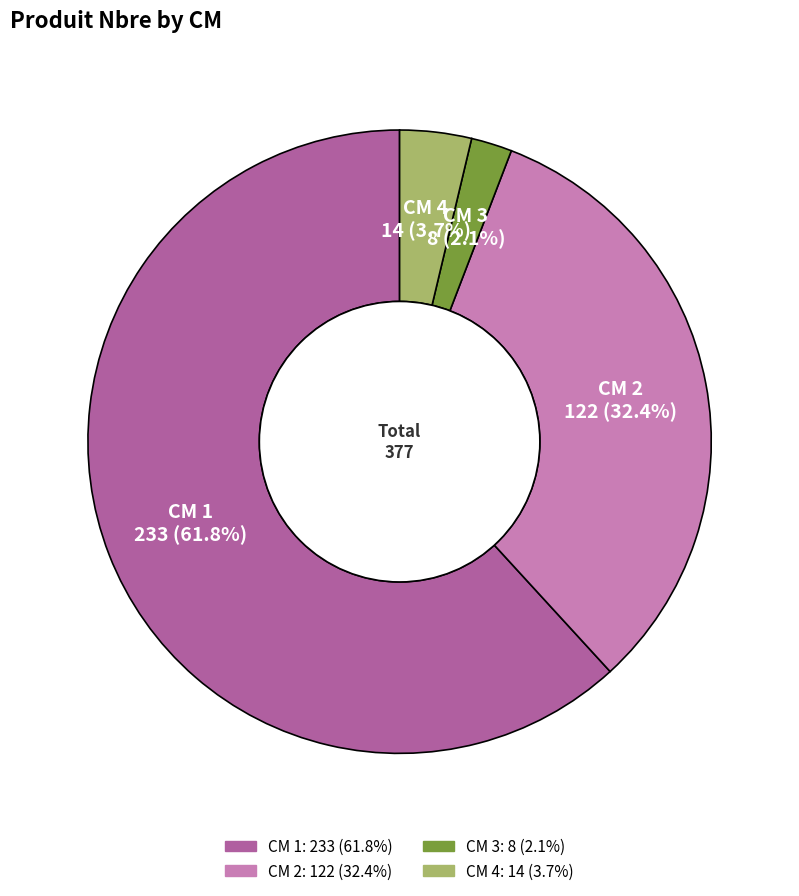

Is there any slice that represents more than half of the pie?

Yes